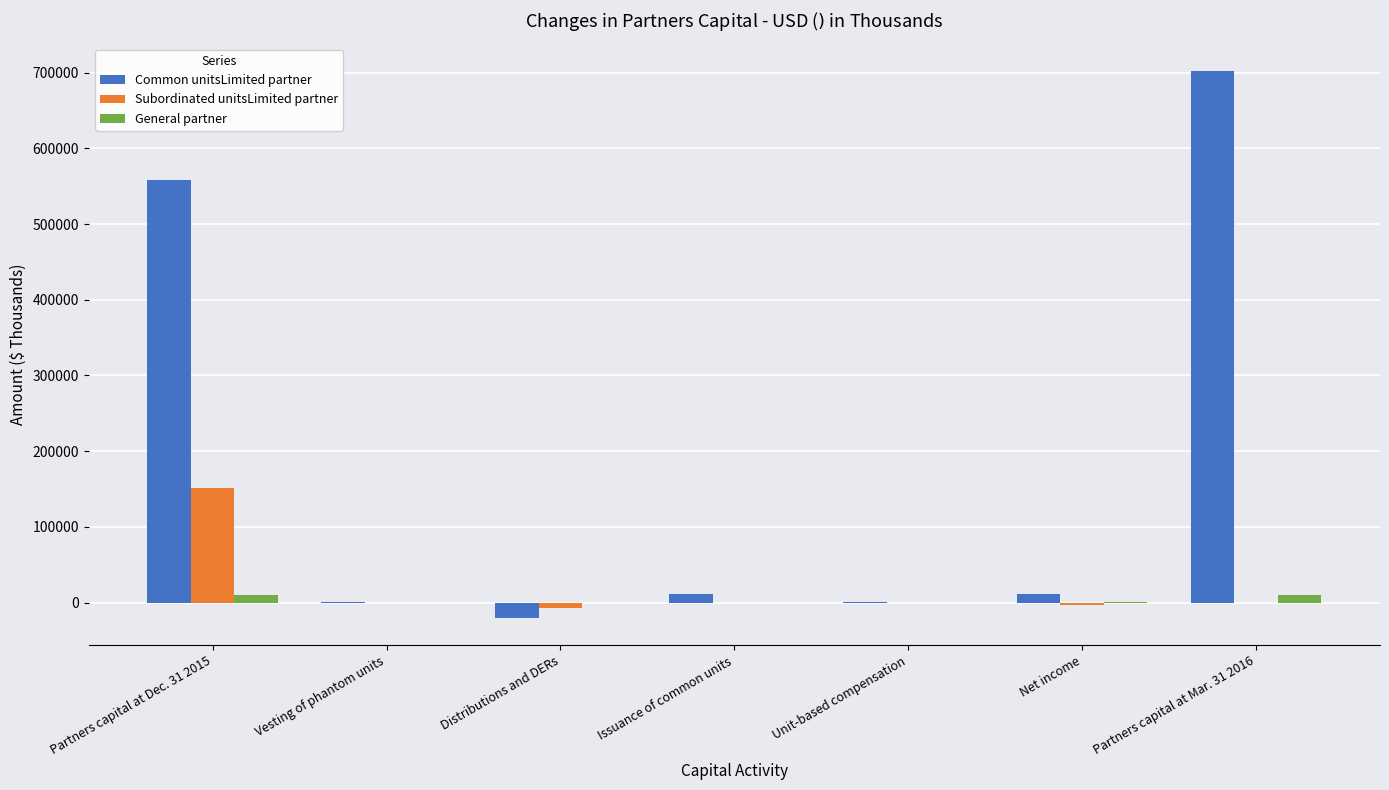

Which series has the largest total across all categories?

Common unitsLimited partner